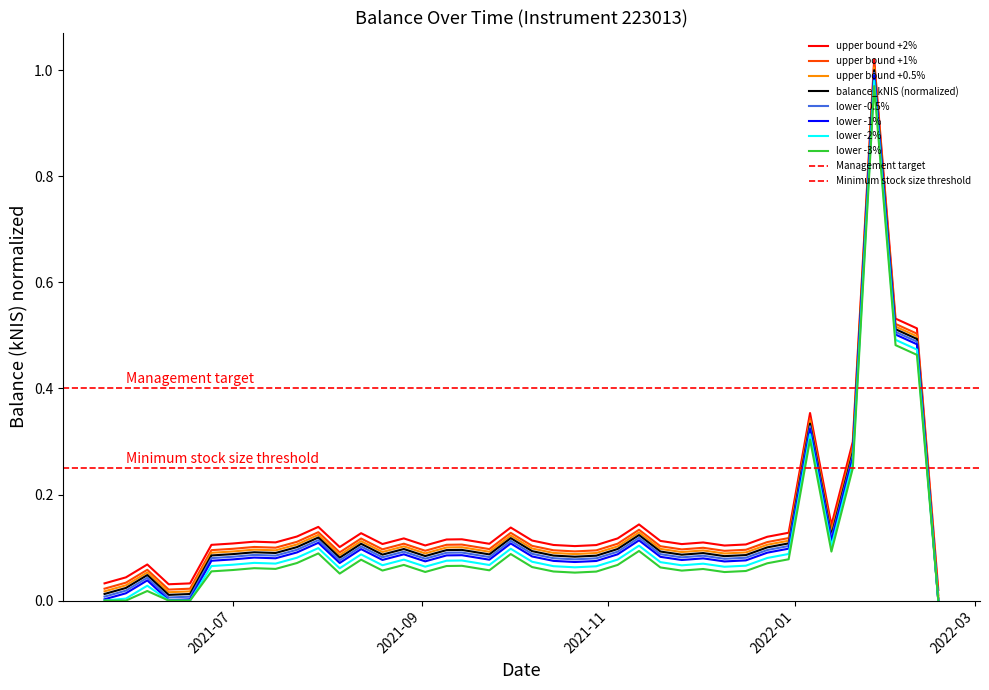

How many points are higher than both their immediate neighbors (excluding endpoints)?

11